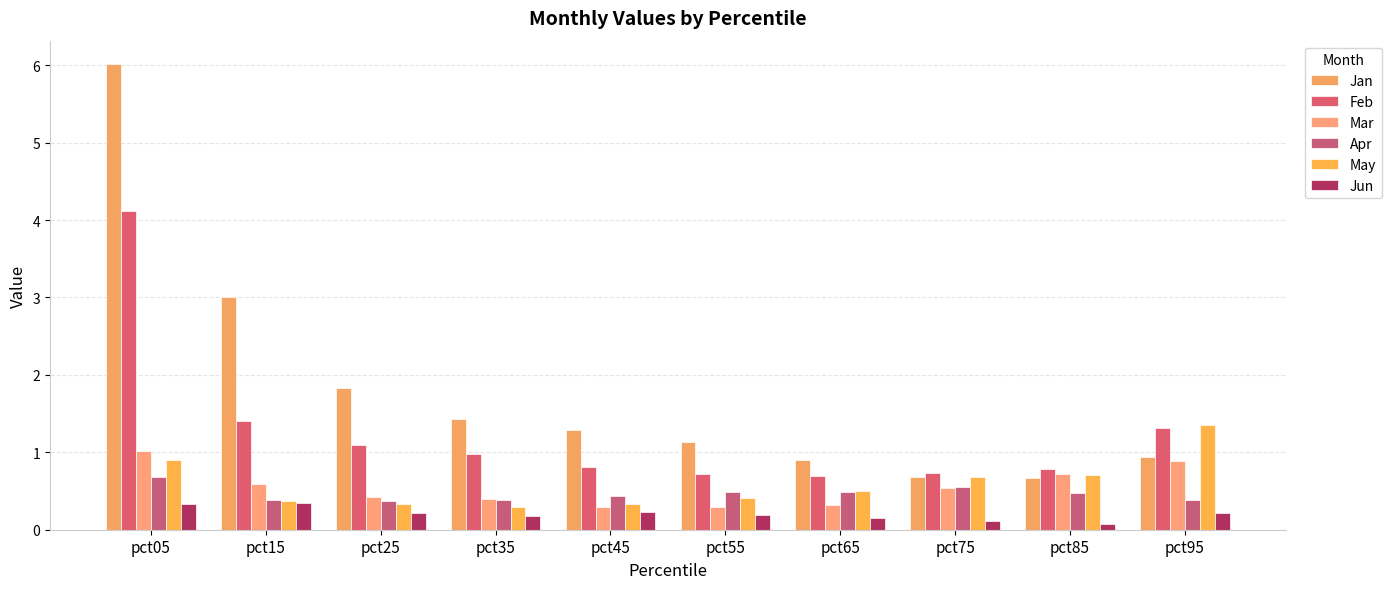

Which category has the highest value in the Jun series?

pct15